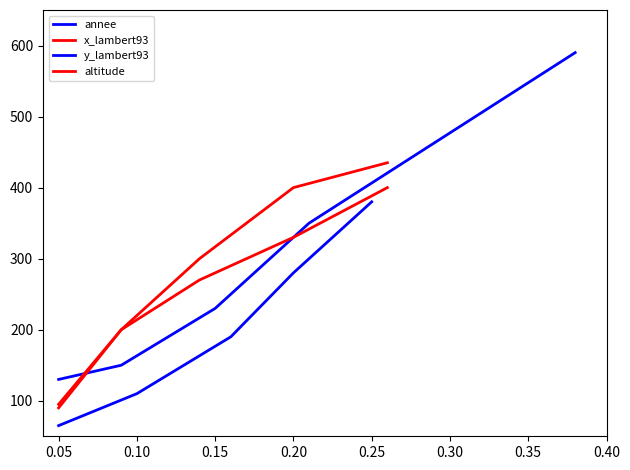

Reading left to right, extract all data points from this chart.

annee: 130	150	230	350	590
x_lambert93: 90	200	300	400	435
y_lambert93: 65	110	190	280	380
altitude: 95	200	270	330	400